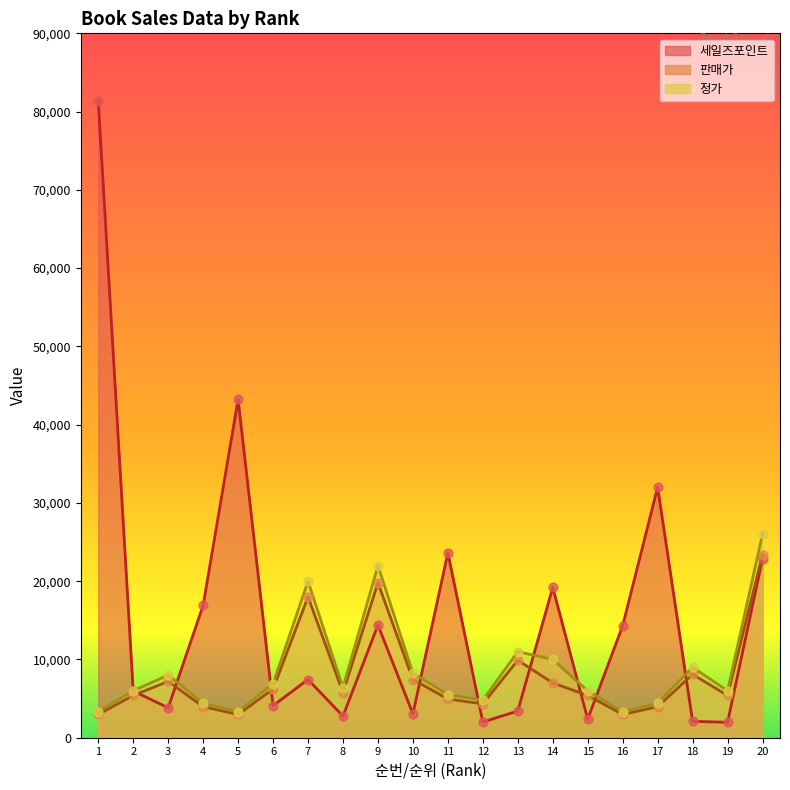

At how many categories does at least one series exceed 32921?

2